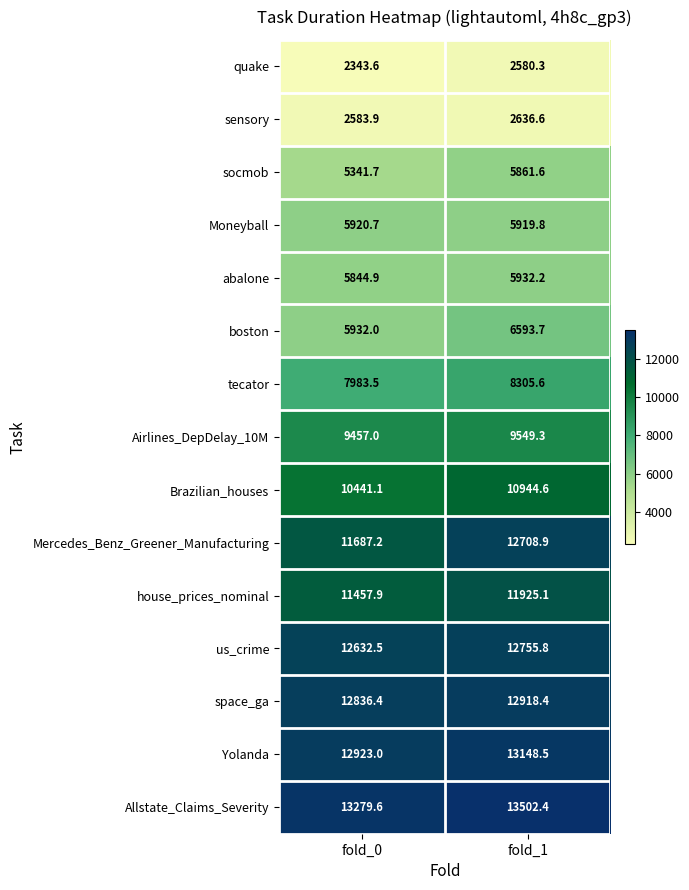

Rank the series at fold_0 from highest to lowest value.

Allstate_Claims_Severity, Yolanda, space_ga, us_crime, Mercedes_Benz_Greener_Manufacturing, house_prices_nominal, Brazilian_houses, Airlines_DepDelay_10M, tecator, boston, Moneyball, abalone, socmob, sensory, quake